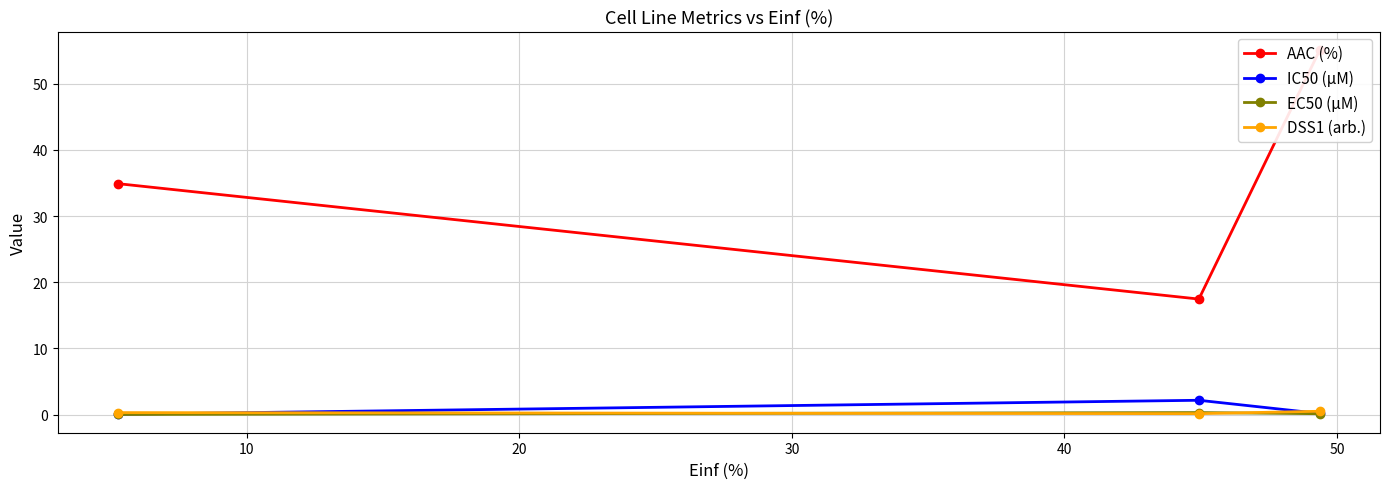

Is the value of AAC (%) at 10 greater than the value of DSS1 (arb.) at 0?

Yes